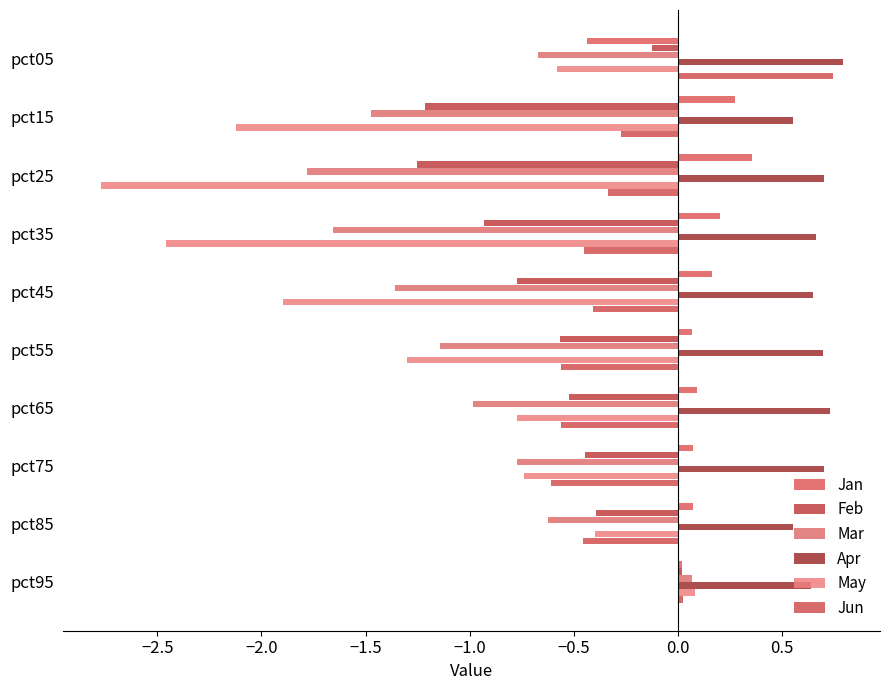

How many values in the May series are below 0?

9